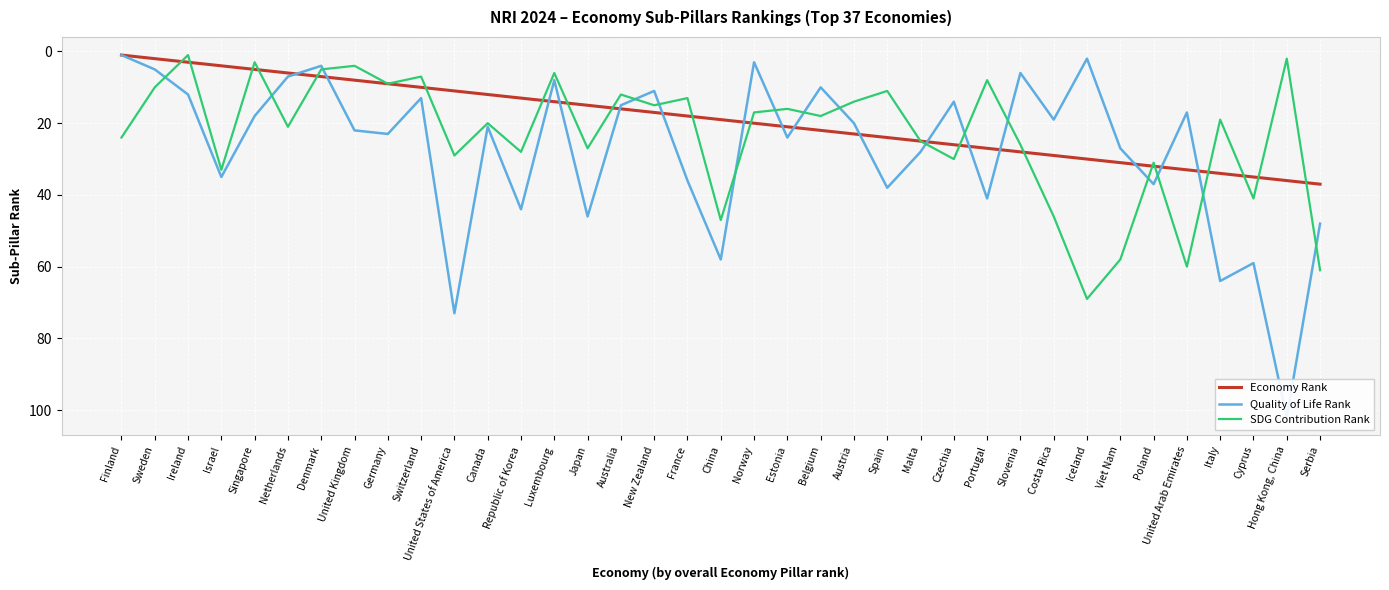

What is the greatest value displayed?

102